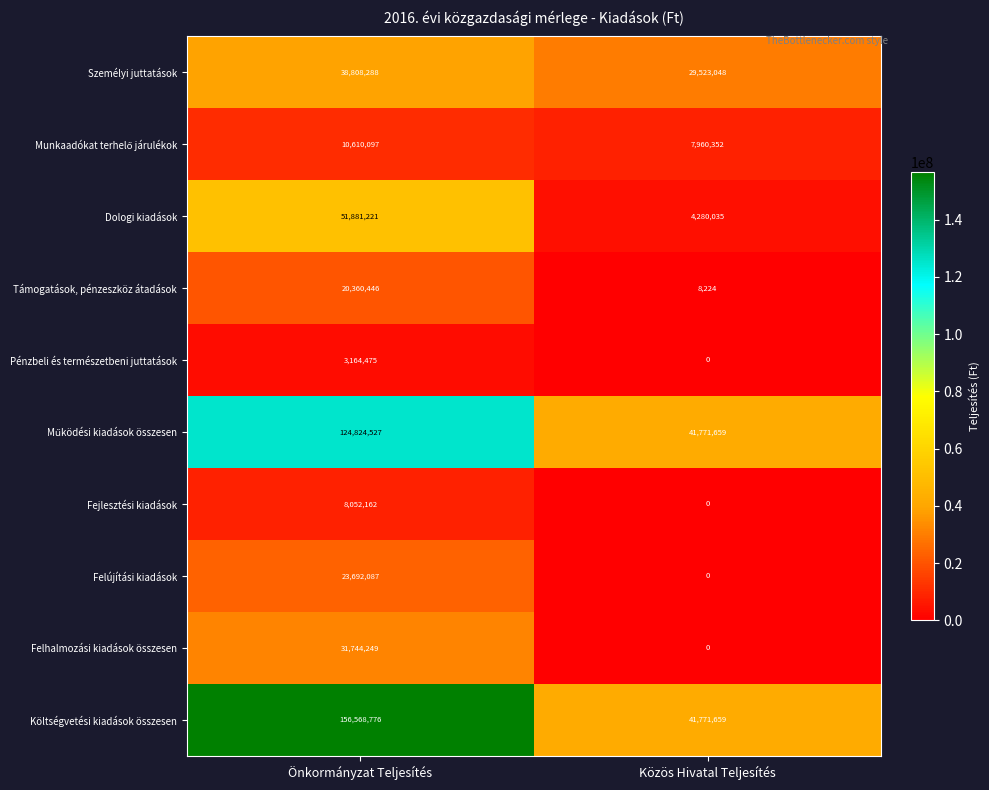

Between Önkormányzat Teljesítés and Közös Hivatal Teljesítés, which series saw the biggest shift?

Költségvetési kiadások összesen